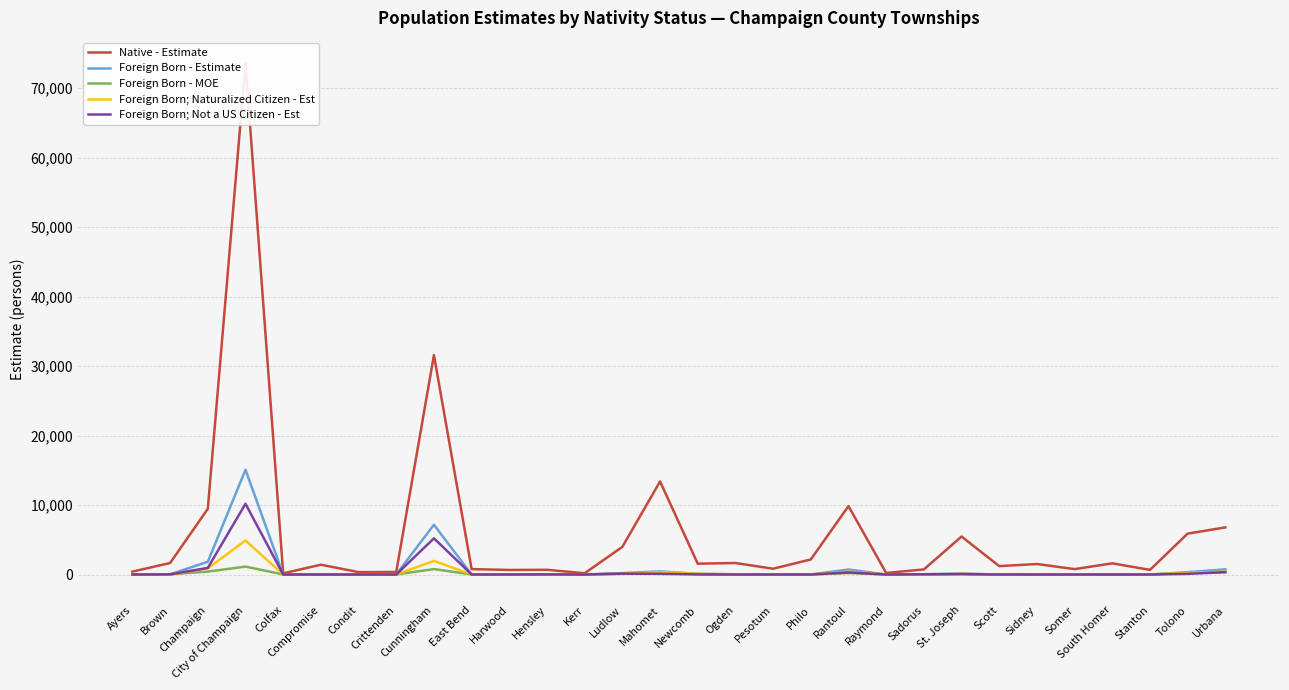

How many lines are shown in the chart?

5